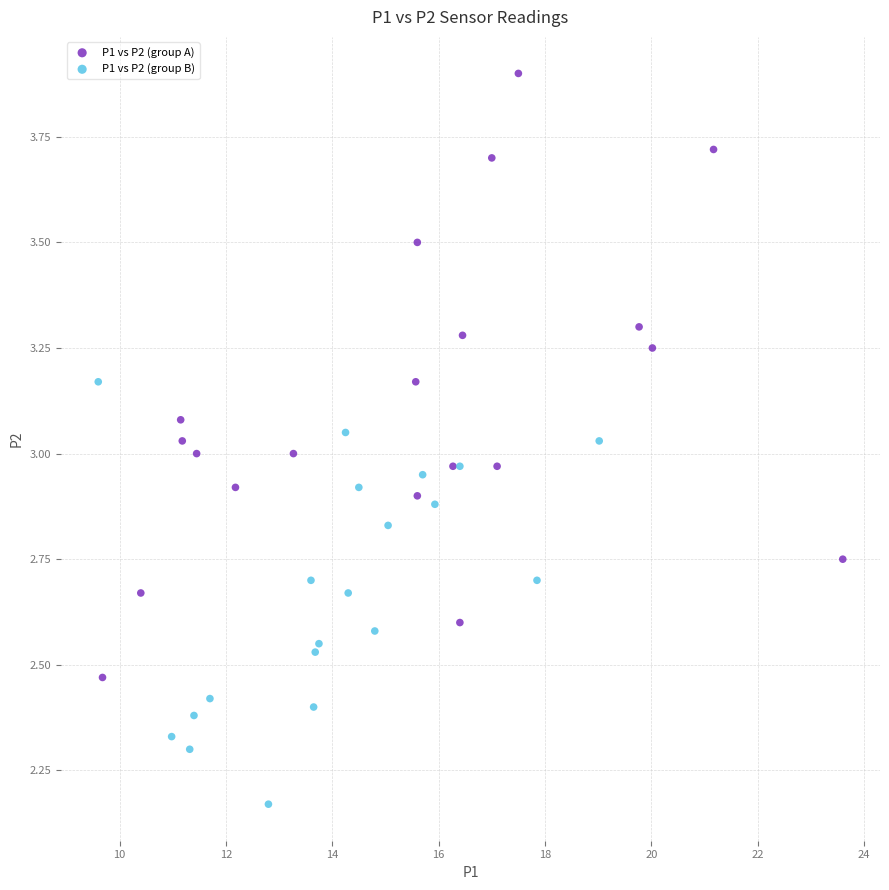

Which series reaches the minimum Y coordinate?

P1 vs P2 (group B)